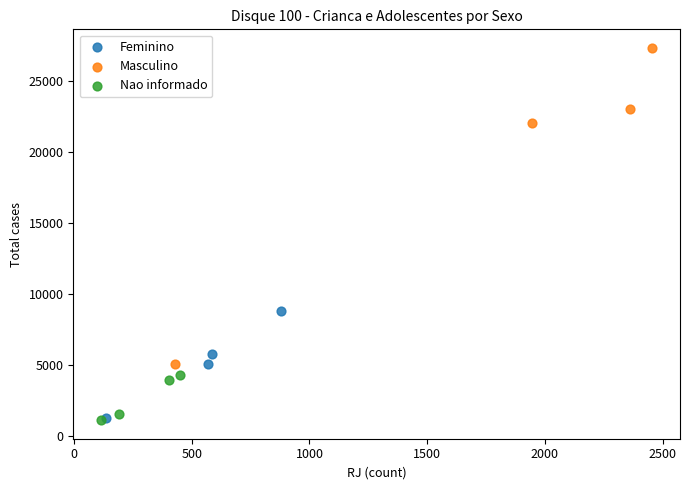

Which series has the largest Y range (max minus min)?

Masculino